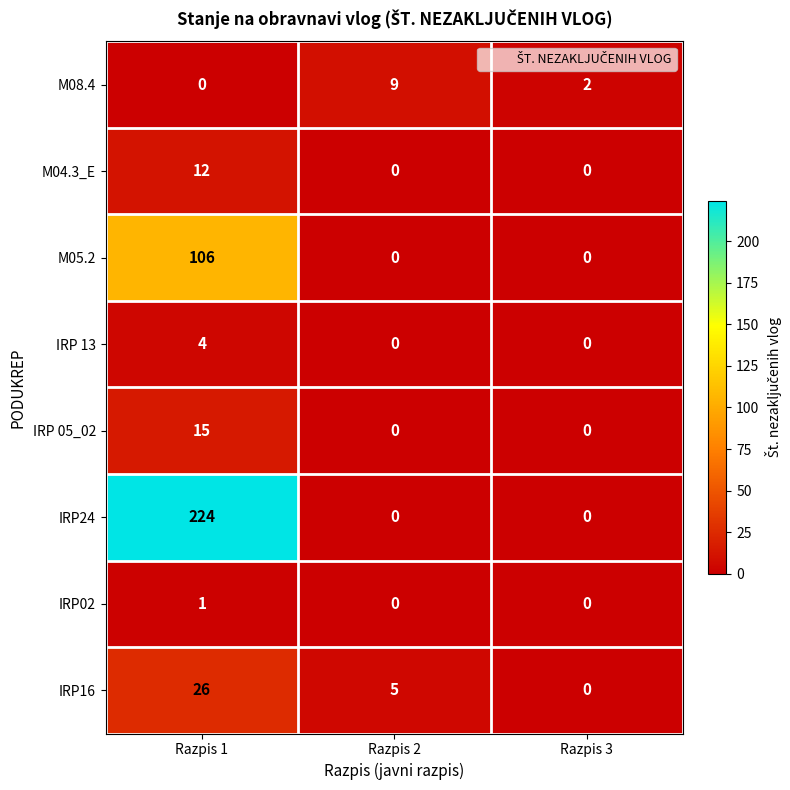

Reading right to left, extract all data points from this chart.

M08.4: 2	9	0
M04.3_E: 0	0	12
M05.2: 0	0	106
IRP 13: 0	0	4
IRP 05_02: 0	0	15
IRP24: 0	0	224
IRP02: 0	0	1
IRP16: 0	5	26